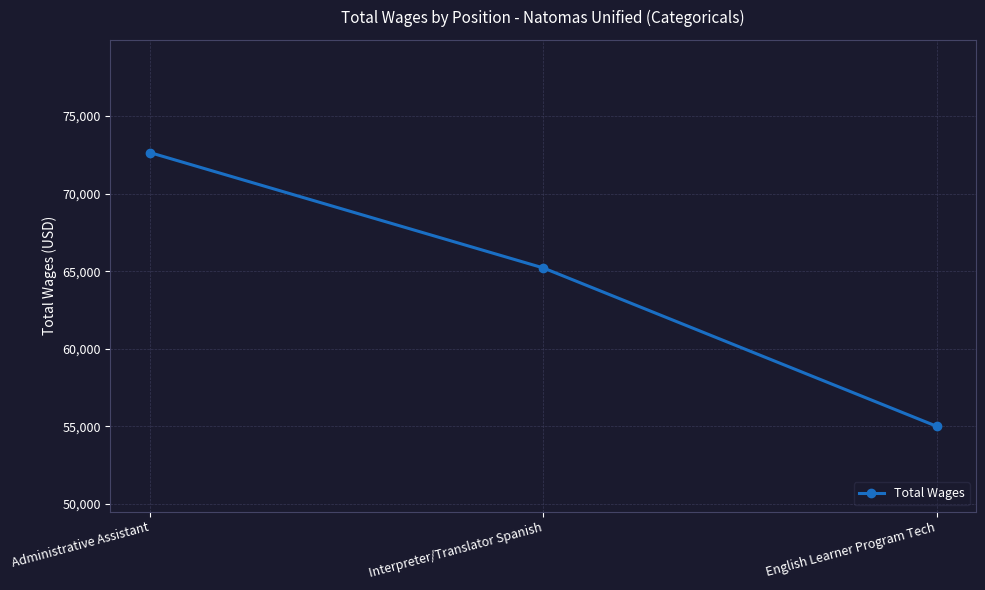

Count the number of data series in this chart.

1